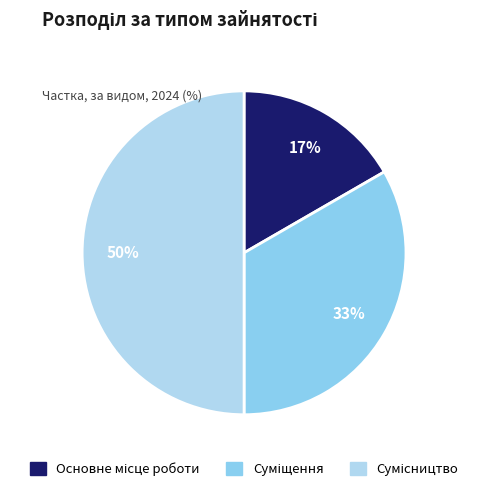

To the nearest percent, what is the average slice percentage?

33%